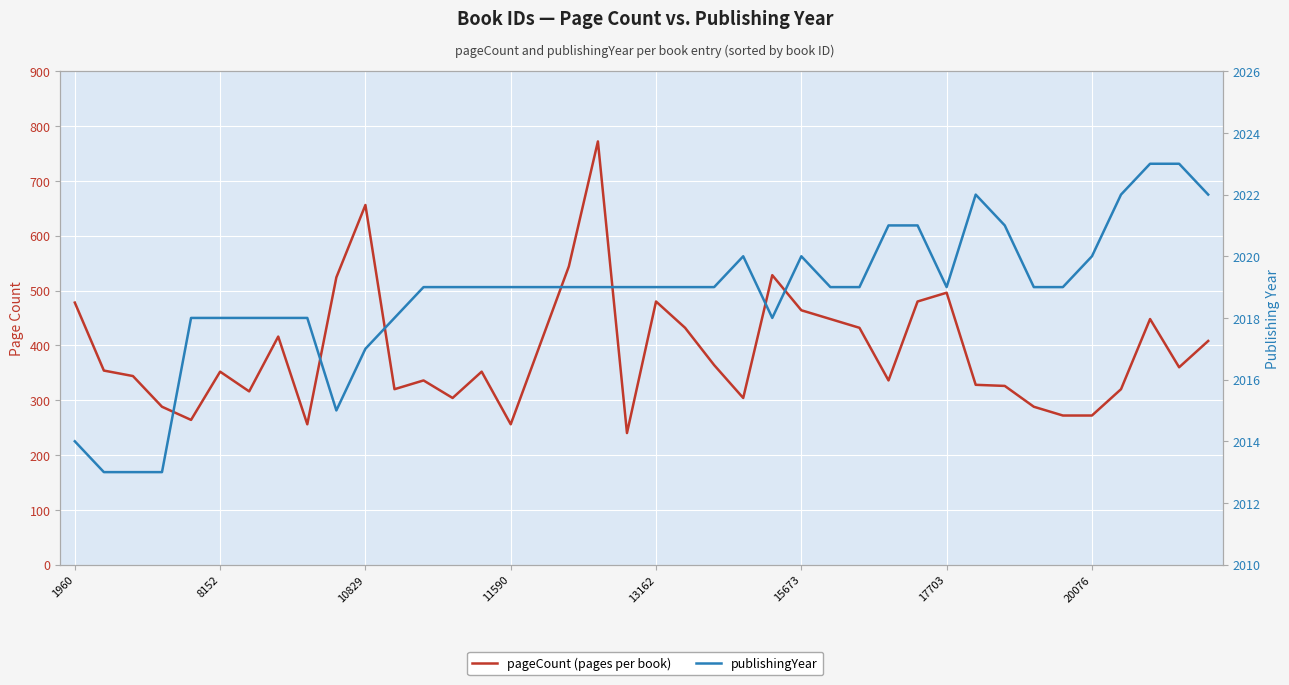

List the series in order of their overall mean, lowest first.

pageCount, publishingYear